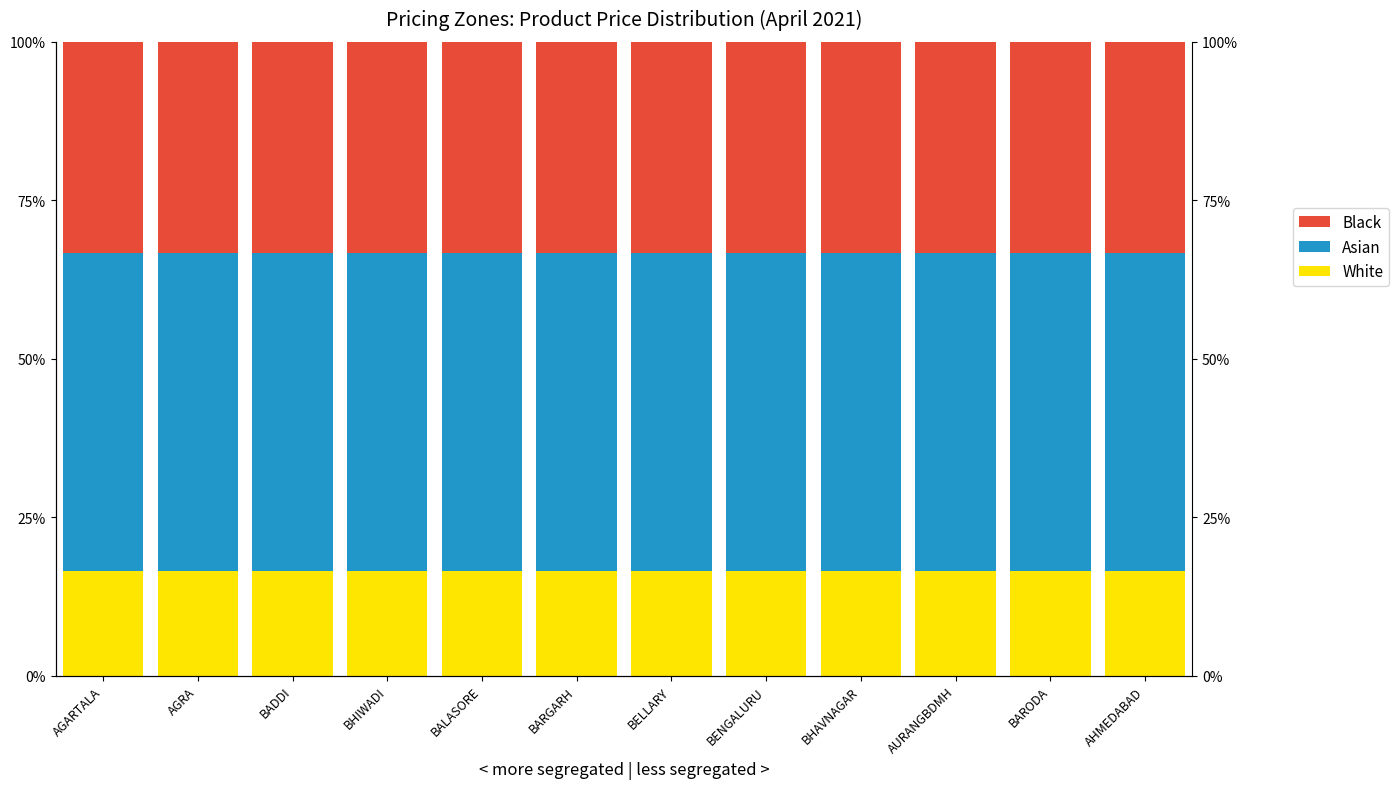

At how many categories does at least one series exceed 26?

12